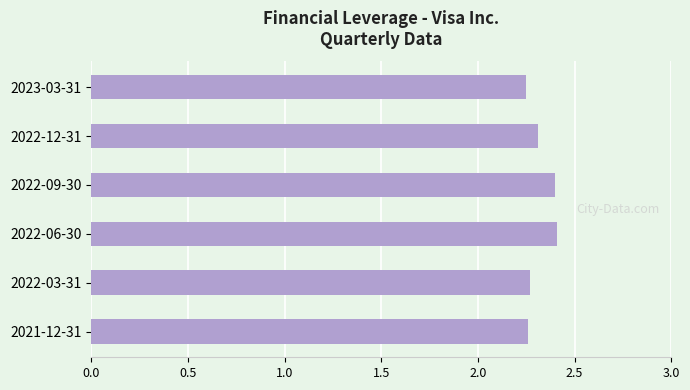

What is the greatest value displayed?

2.4